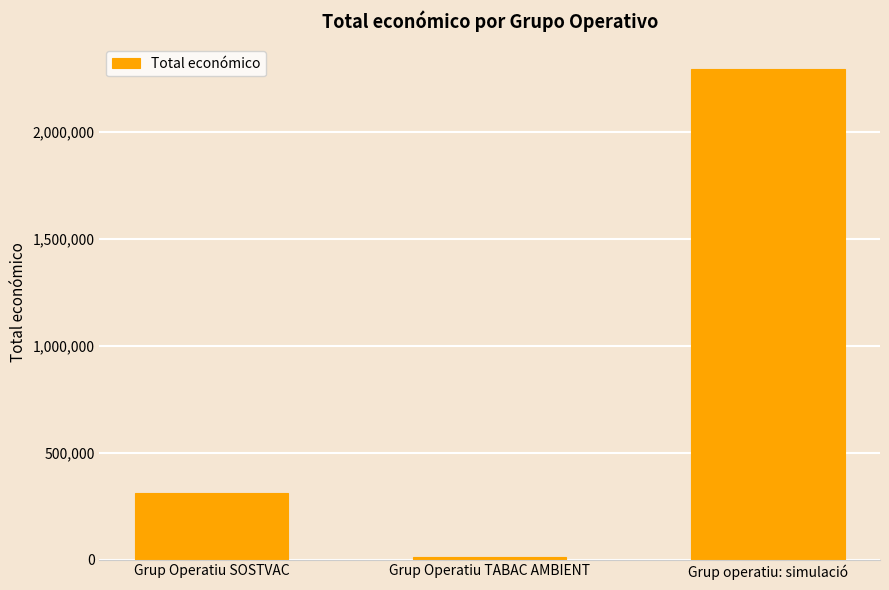

Rank the categories by value from highest to lowest.

Grup operatiu: simulació, Grup Operatiu SOSTVAC, Grup Operatiu TABAC AMBIENT